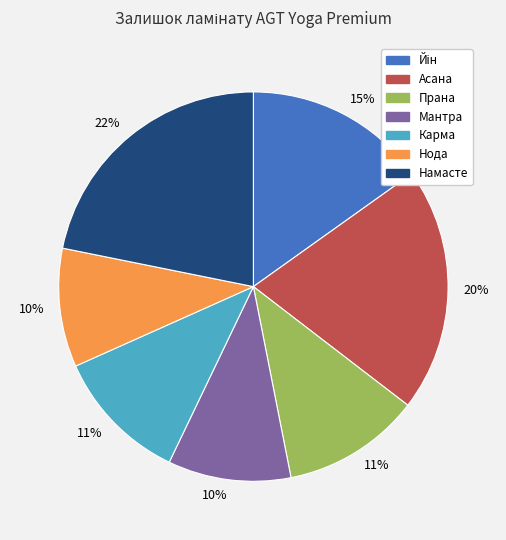

Combined, do Асана and Карма account for over 50%?

No